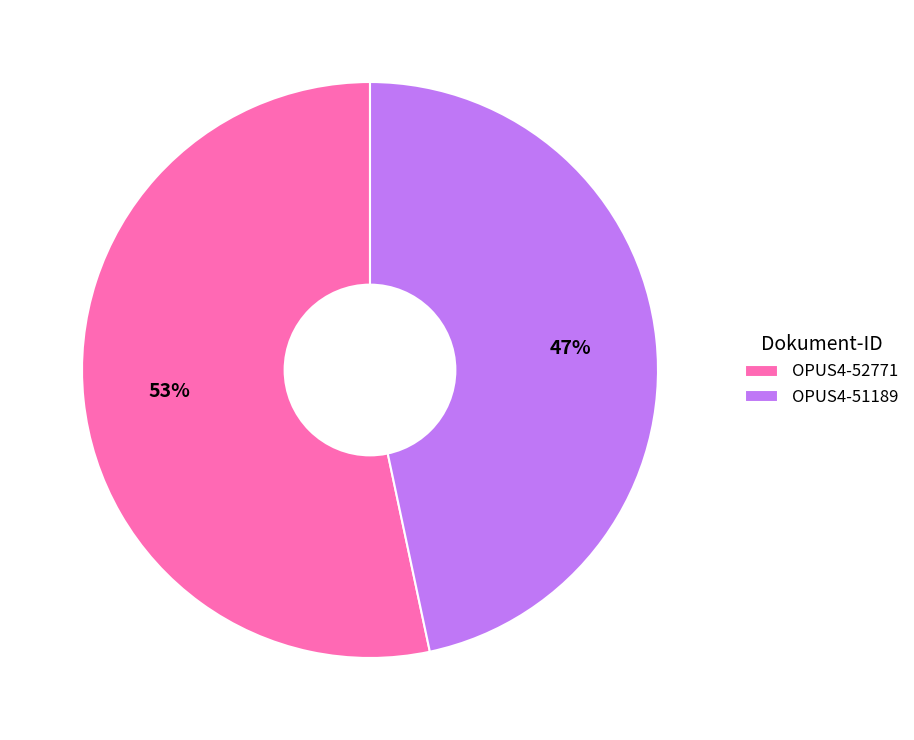

The OPUS4-52771 slice represents 43% of the pie. True or false?

False